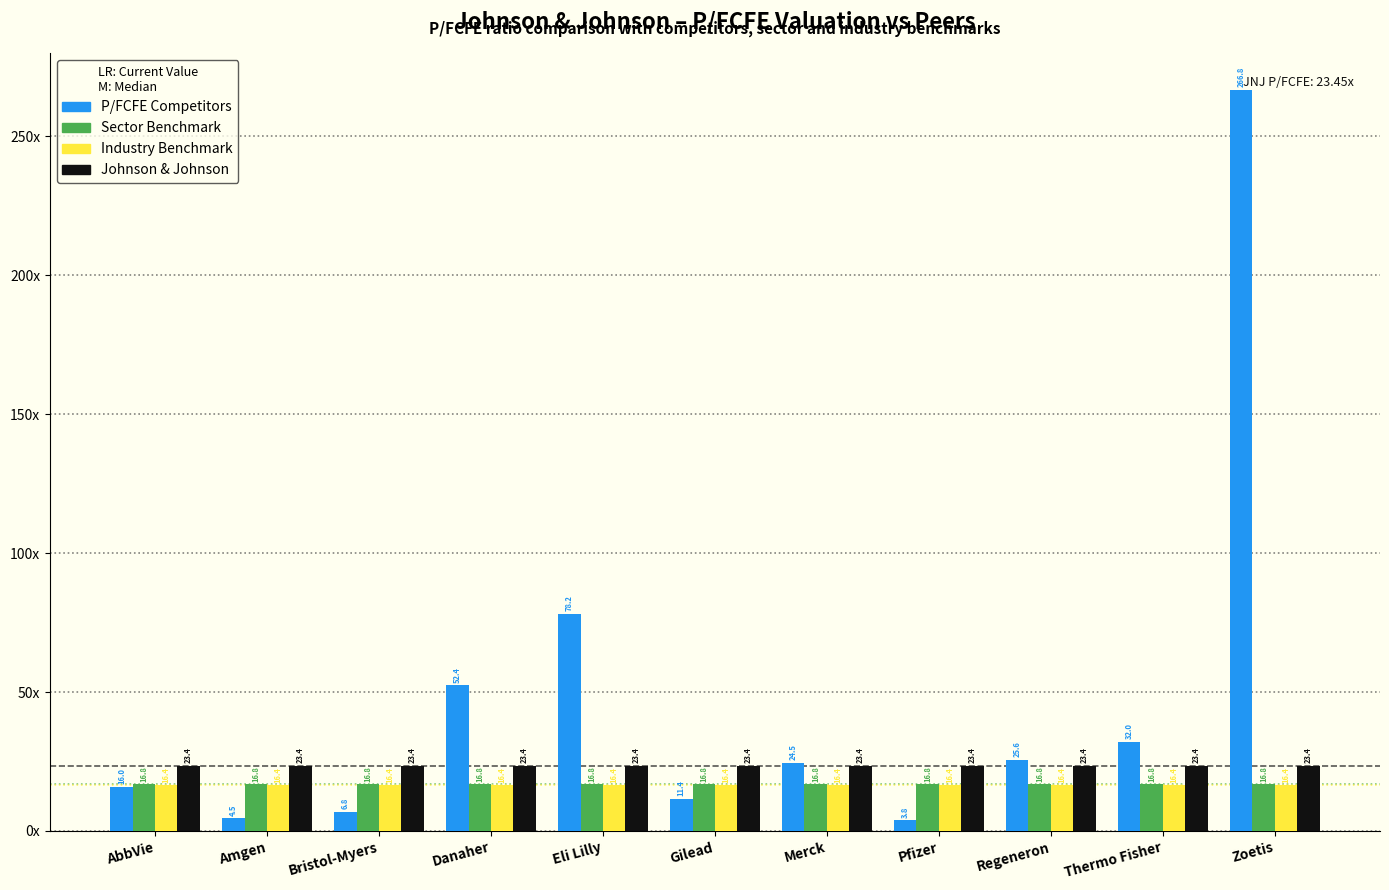

What are all the series names shown in the legend?

P/FCFE Competitors, Sector Benchmark, Industry Benchmark, Johnson & Johnson